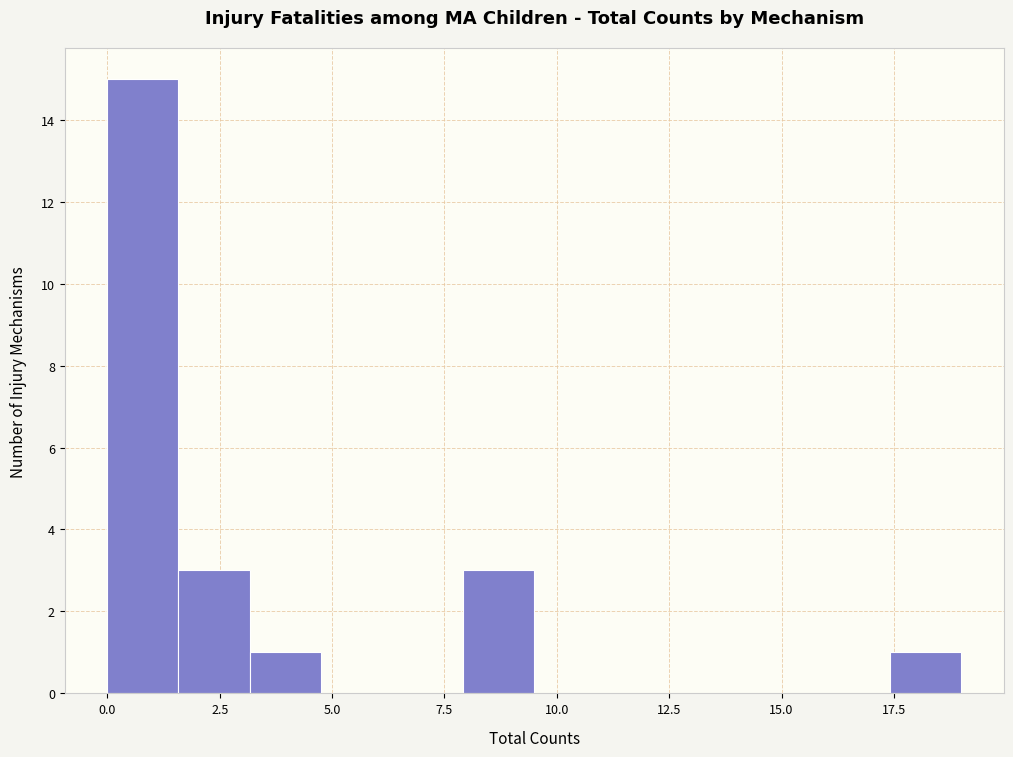

Read against the x-axis, roughly where is the centre of the tallest bar?

1.0